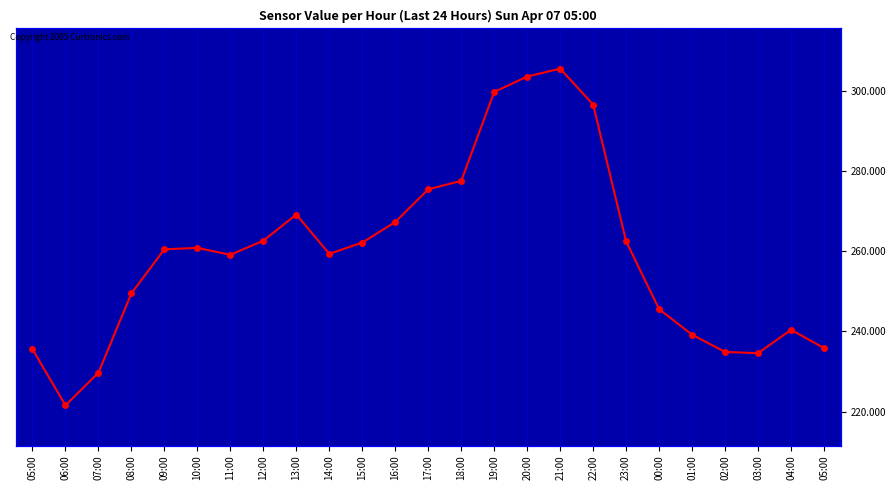

Approximately how many times larger is the value at 13:00 compared to 20:00?

0.9